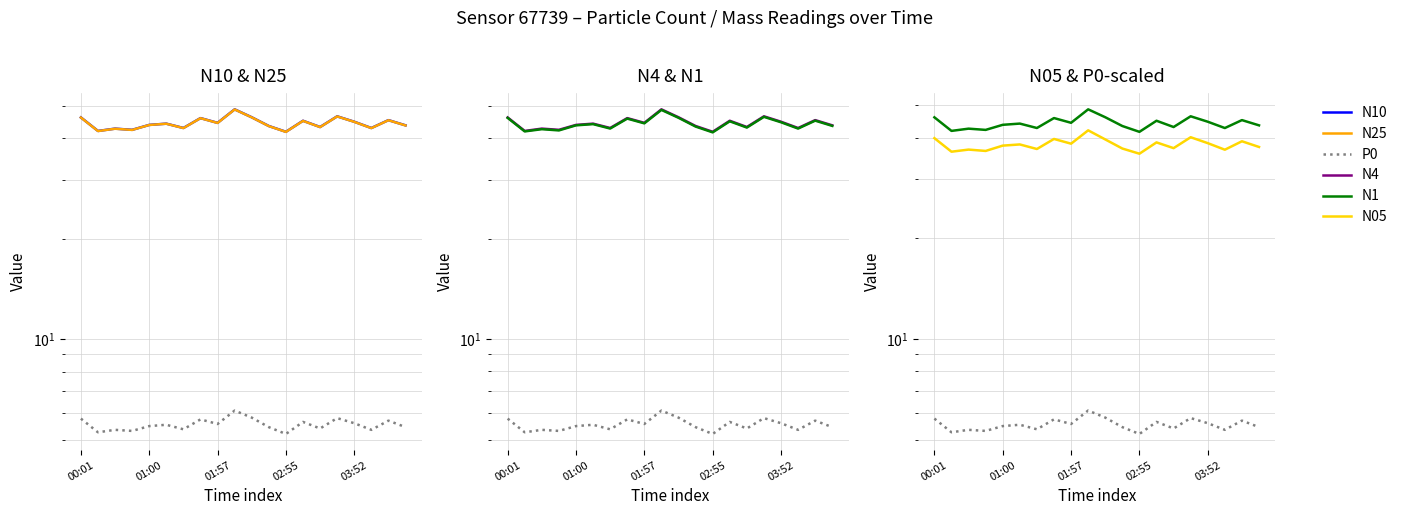

Rank the categories by P0 value from lowest to highest.

12, 01:00, 02:55, 01:57, 17, 6, 14, 11, 19, 03:52, 5, 8, 16, 13, 18, 7, 00:01, 15, 10, 9